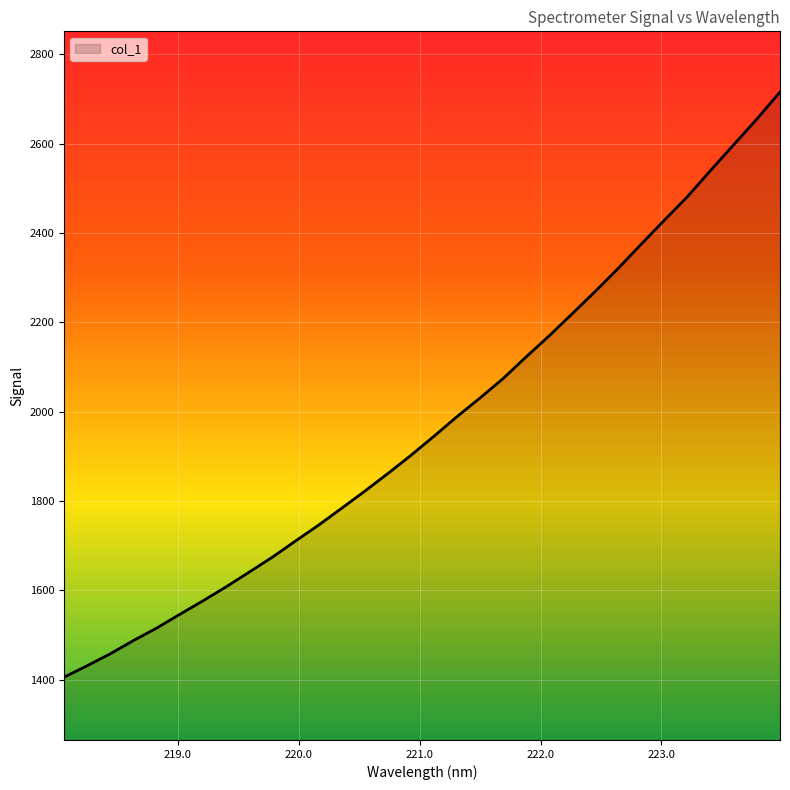

What is the greatest value displayed?

2716.0